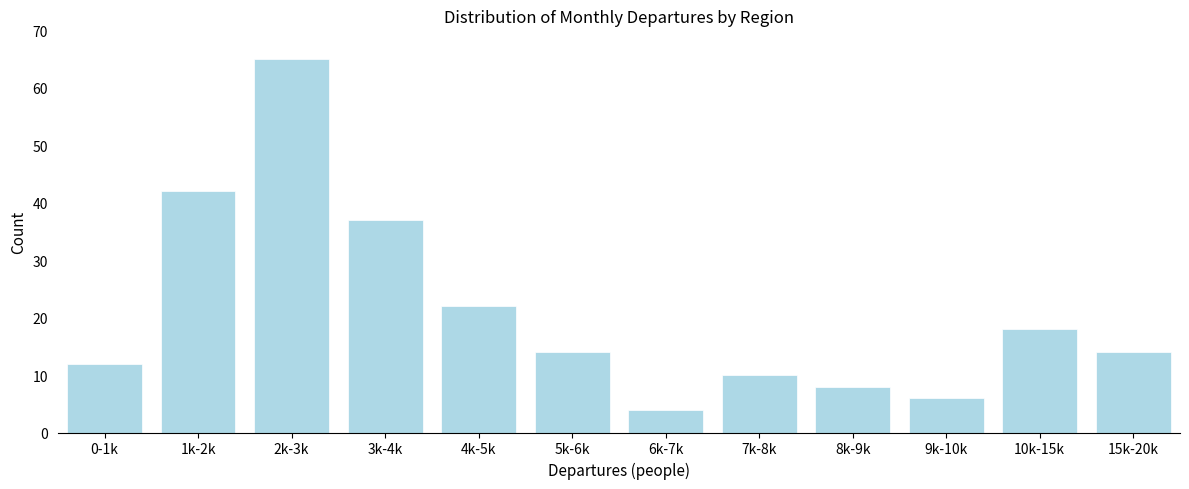

Reading left to right, what are all the values shown in this chart?

12	42	65	37	22	14	4	10	8	6	18	14